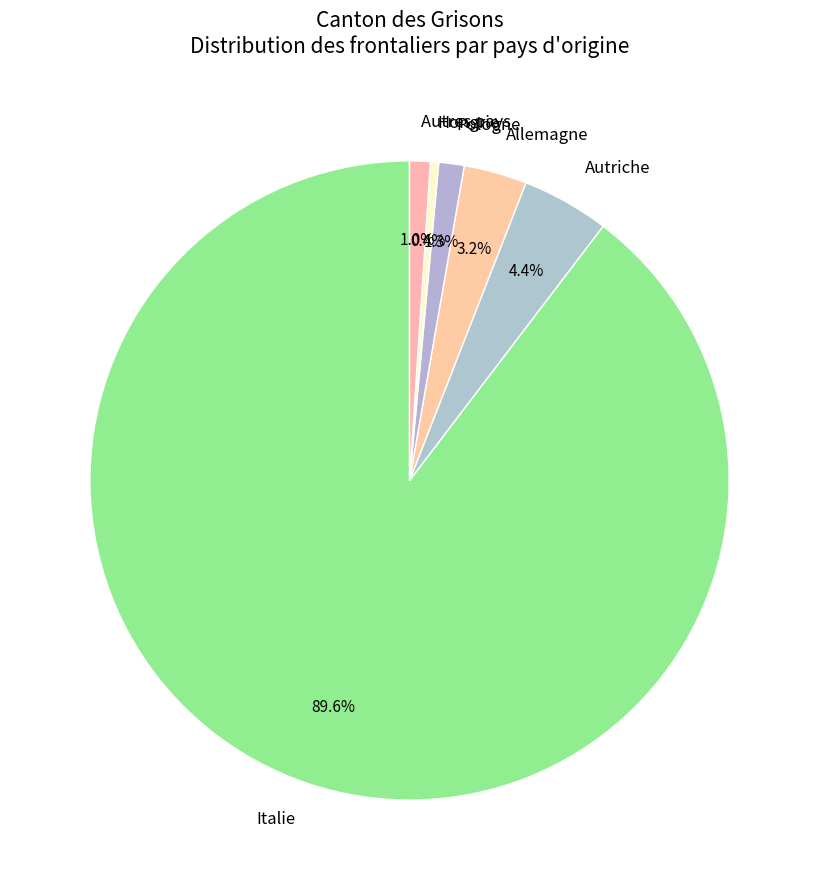

How many slices are in this pie chart?

6